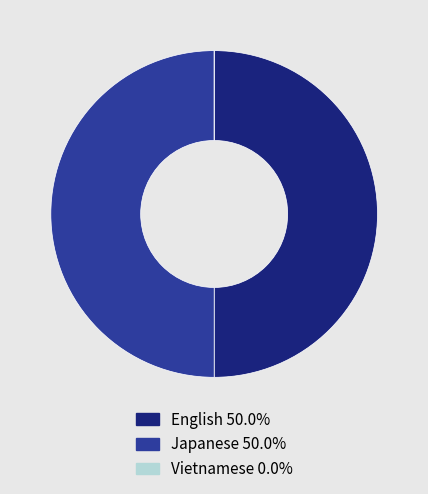

Do English and Japanese together represent more than half of the pie?

Yes